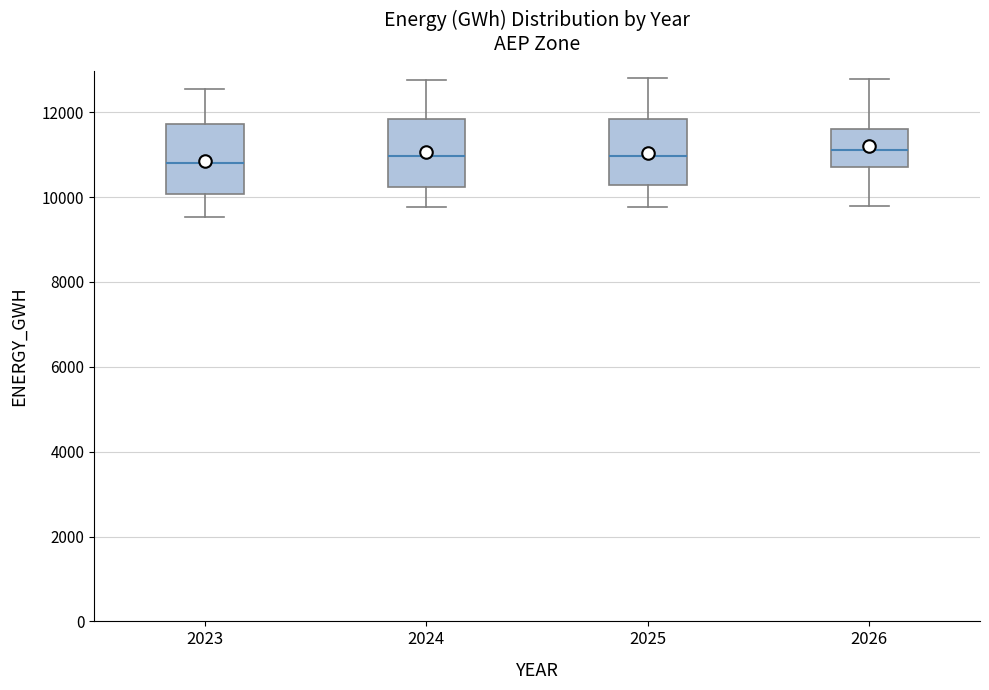

Reading left to right, transcribe this box plot: for each box, give where its median line is, the range the box spans, and where its two whiskers end, as read against the y-axis. The values are not printed on the chart, so give them approximately, as read against the axis.

2023: median 10800, box 10000 to 11800, whiskers 9600 to 12600
2024: median 11000, box 10200 to 11800, whiskers 9800 to 12800
2025: median 11000, box 10200 to 11800, whiskers 9800 to 12800
2026: median 11200, box 10800 to 11600, whiskers 9800 to 12800